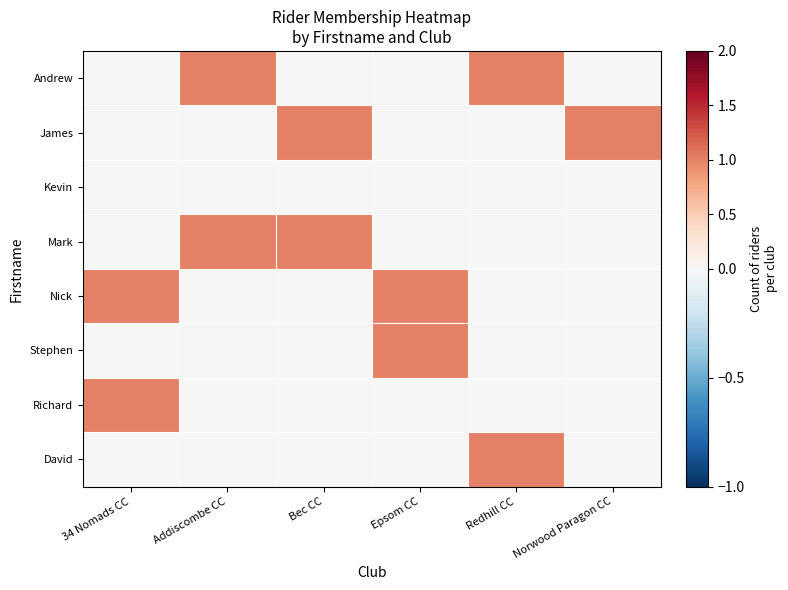

Reading left to right, transcribe all the data shown in this chart.

Andrew: 34 Nomads CC=0	Addiscombe CC=1	Bec CC=0	Epsom CC=0	Redhill CC=1	Norwood Paragon CC=0
James: 34 Nomads CC=0	Addiscombe CC=0	Bec CC=1	Epsom CC=0	Redhill CC=0	Norwood Paragon CC=1
Kevin: 34 Nomads CC=0	Addiscombe CC=0	Bec CC=0	Epsom CC=0	Redhill CC=0	Norwood Paragon CC=0
Mark: 34 Nomads CC=0	Addiscombe CC=1	Bec CC=1	Epsom CC=0	Redhill CC=0	Norwood Paragon CC=0
Nick: 34 Nomads CC=1	Addiscombe CC=0	Bec CC=0	Epsom CC=1	Redhill CC=0	Norwood Paragon CC=0
Stephen: 34 Nomads CC=0	Addiscombe CC=0	Bec CC=0	Epsom CC=1	Redhill CC=0	Norwood Paragon CC=0
Richard: 34 Nomads CC=1	Addiscombe CC=0	Bec CC=0	Epsom CC=0	Redhill CC=0	Norwood Paragon CC=0
David: 34 Nomads CC=0	Addiscombe CC=0	Bec CC=0	Epsom CC=0	Redhill CC=1	Norwood Paragon CC=0